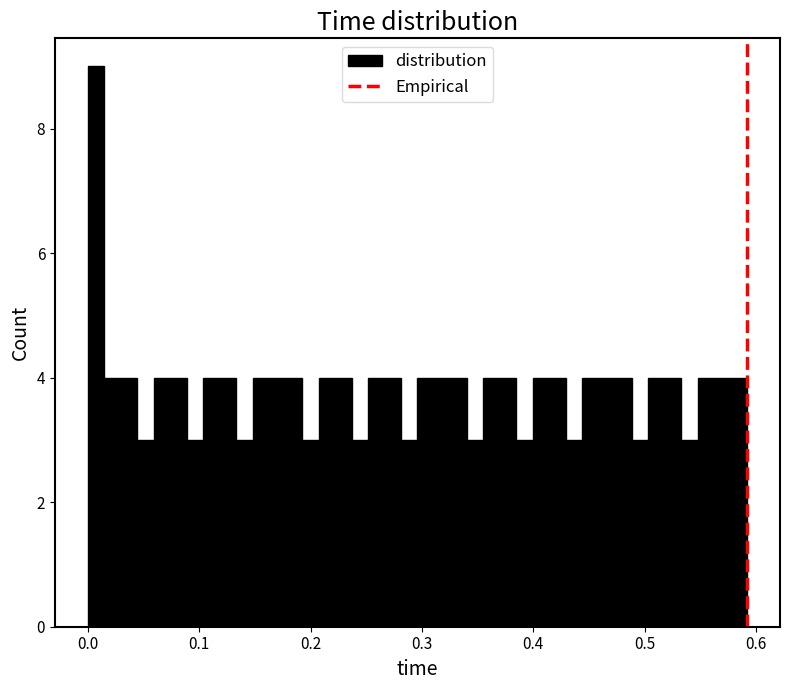

Read against the x-axis, roughly where is the centre of the tallest bar?

0.01